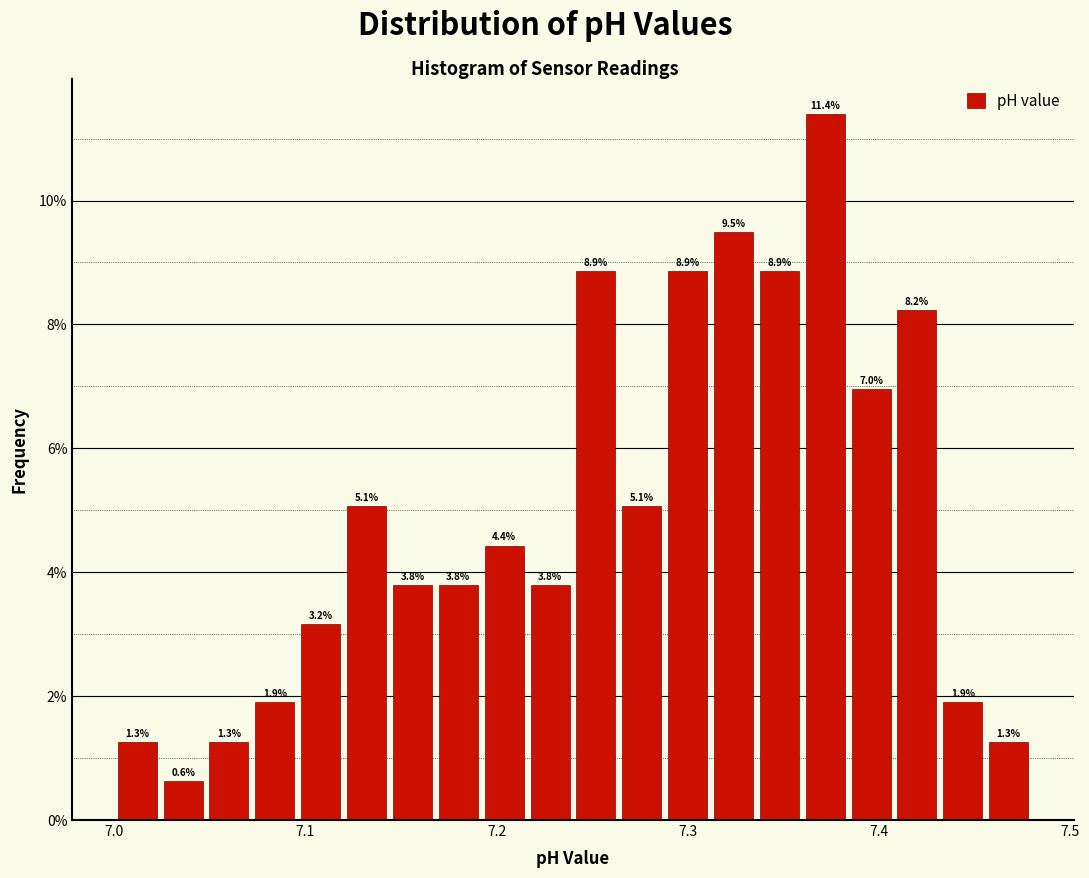

Around what value on the x-axis is the tallest bar? Give the approximate position of its centre, as read against the axis.

7.37